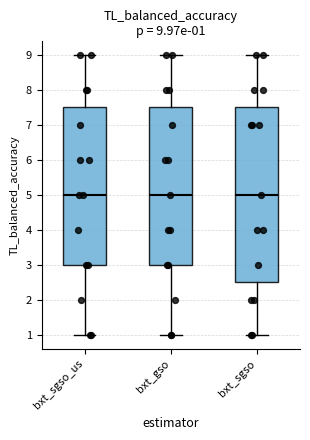

Comparing the boxes themselves (not the whiskers), which one is the tallest?

bxt_sgso